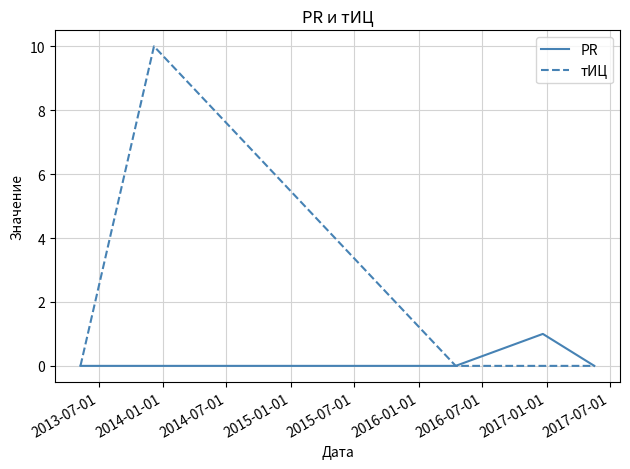

What is the greatest value displayed?

10